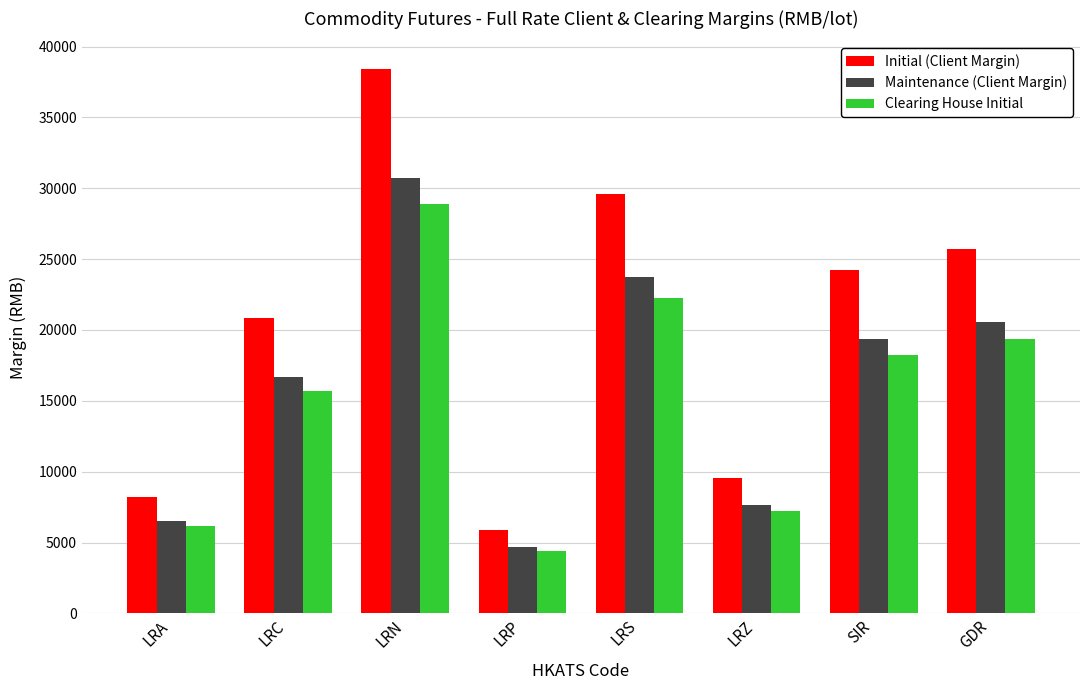

What is the average value of the Maintenance (Client Margin) series?

16255